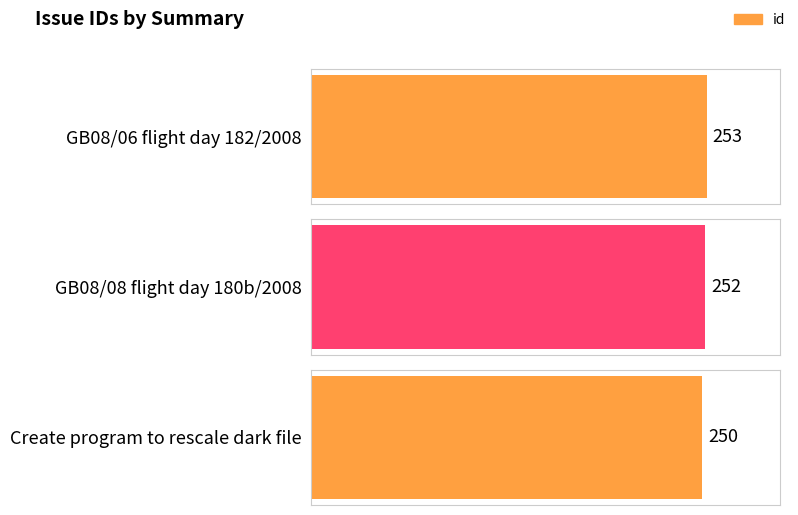

Between Create program to rescale dark file and GB08/08 flight day 180b/2008, which is larger?

GB08/08 flight day 180b/2008